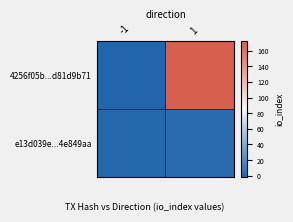

Which series has the largest total across all categories?

4256f05b...d81d9b71